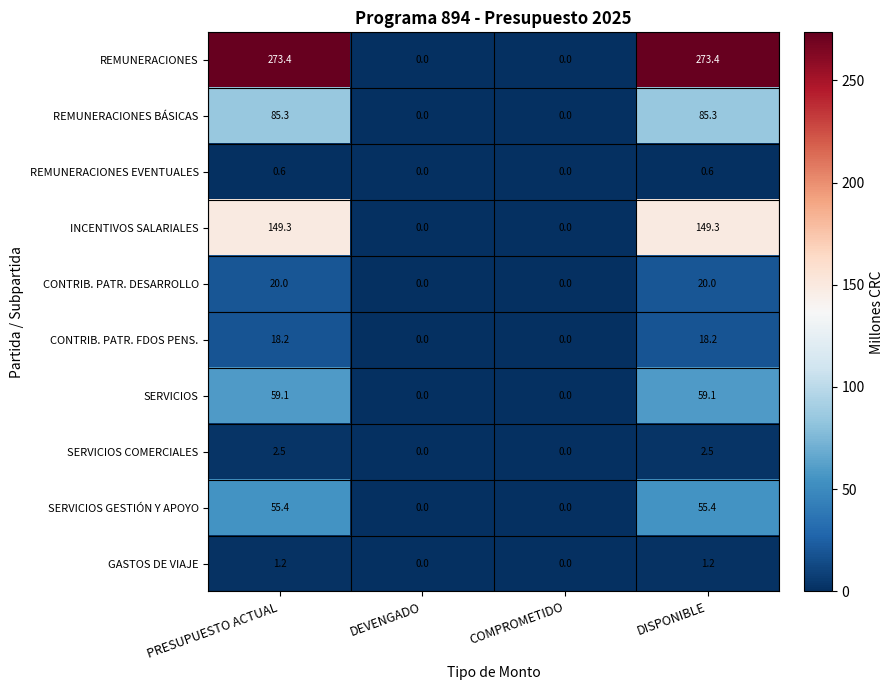

How many data points in SERVICIOS GESTIÓN Y APOYO are above 55?

2